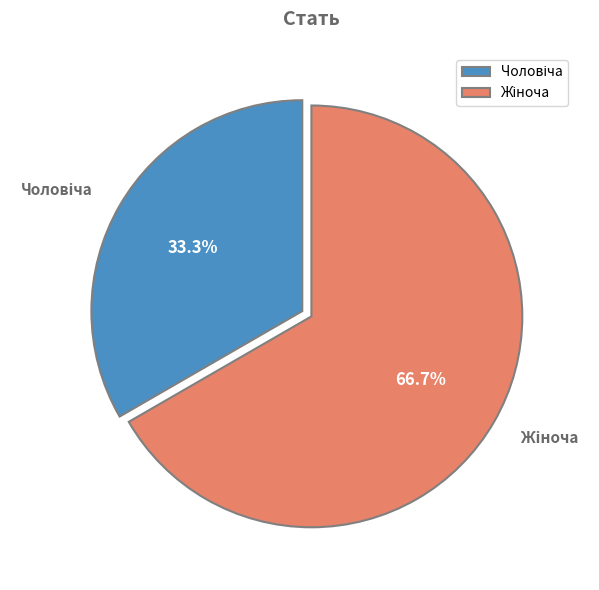

Is there a majority slice in this chart?

Yes